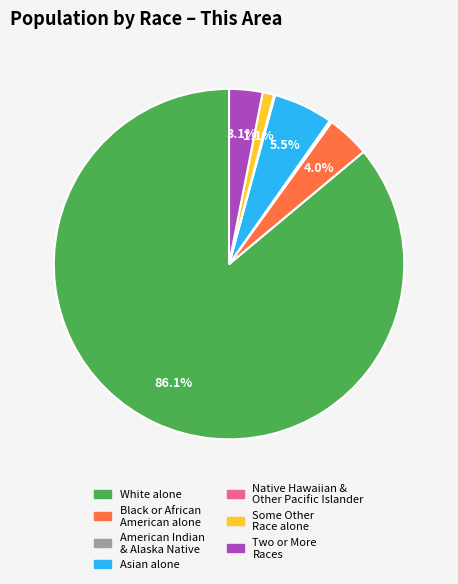

Is there any slice that represents more than half of the pie?

Yes